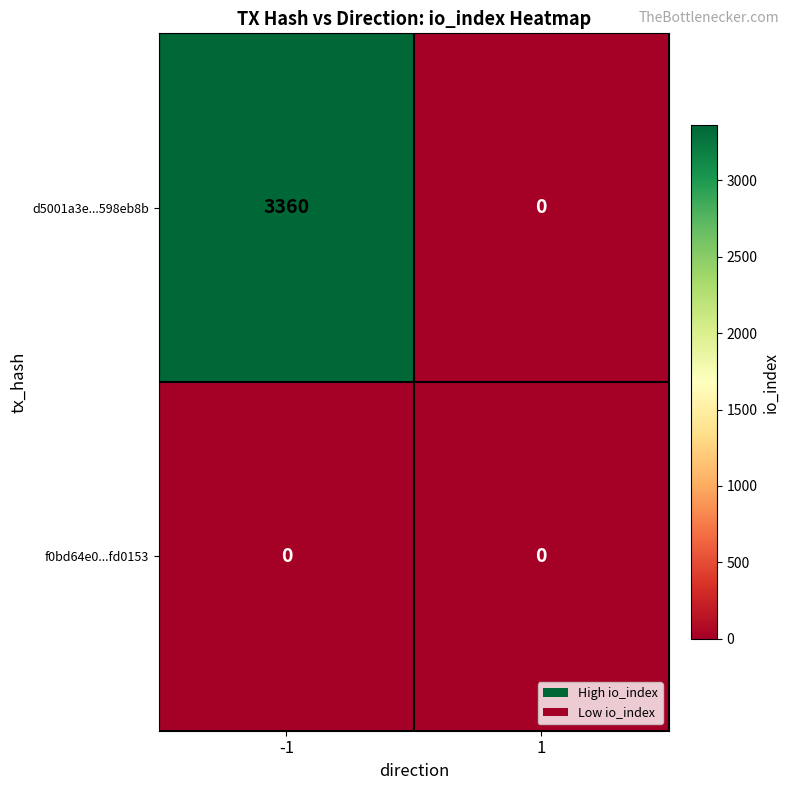

Rank the series at -1 from highest to lowest value.

d5001a3e...598eb8b, f0bd64e0...fd0153